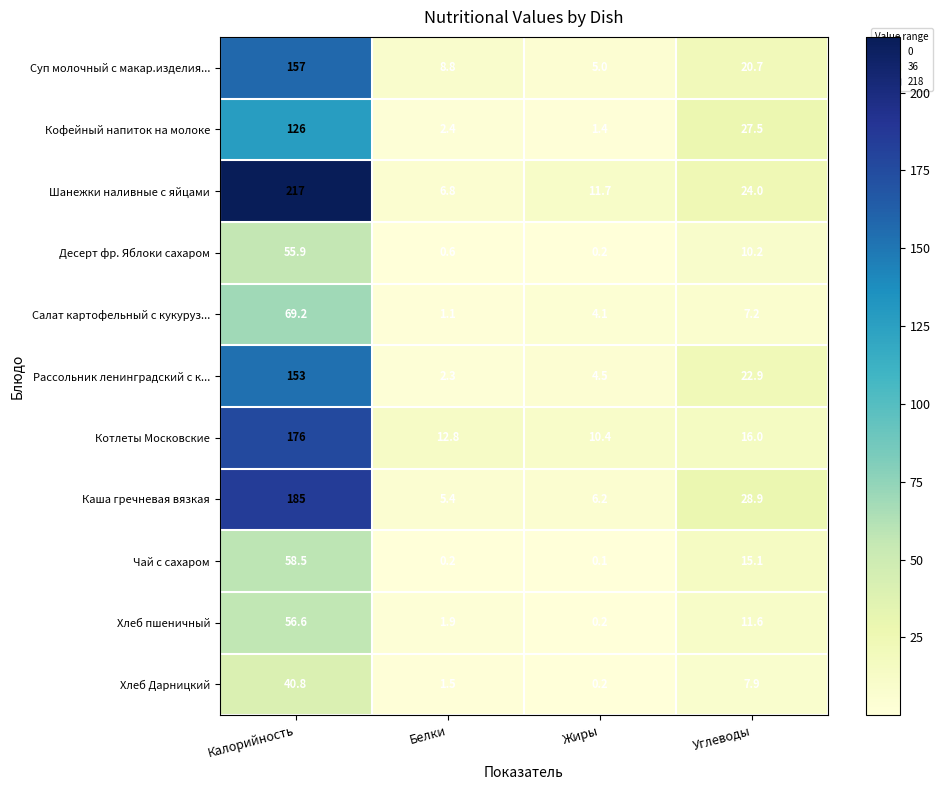

What is the spread (max minus min) of values at Белки?

12.6